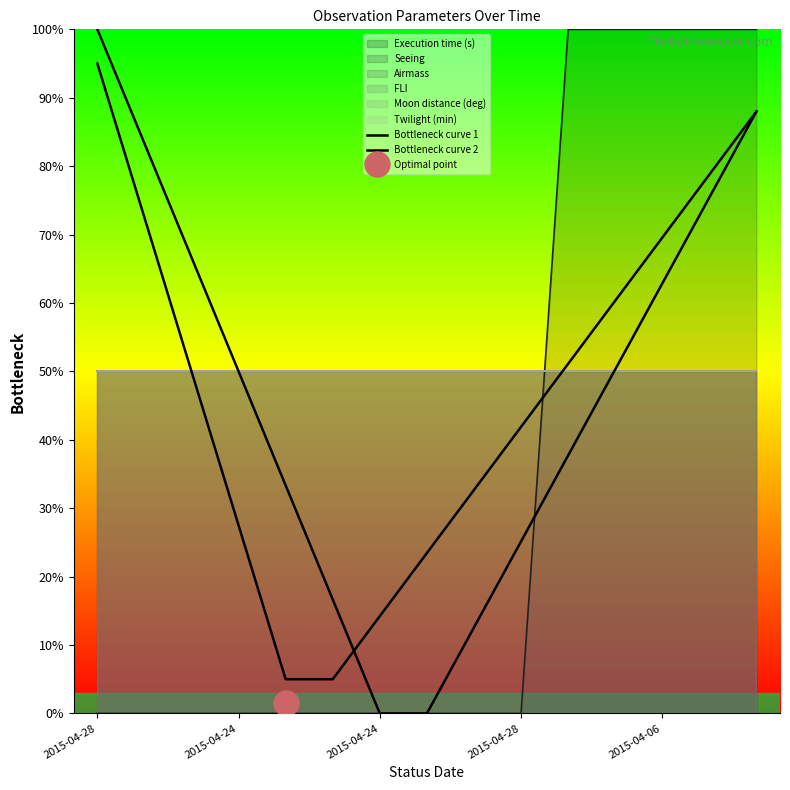

What is the spread (max minus min) of values at 2015-04-24?

22.5